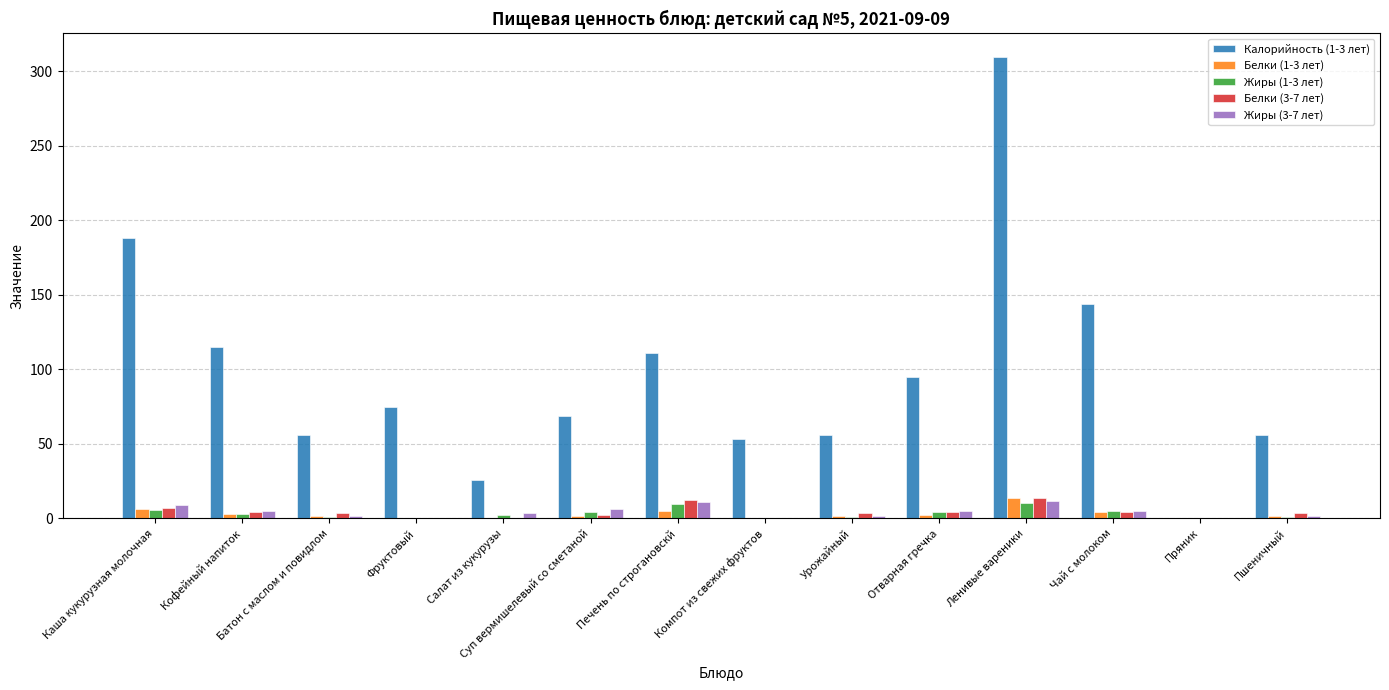

What is the sum of the Калорийность (1-3 лет) values at Салат из кукурузы and Печень по строгановскй?

137.4